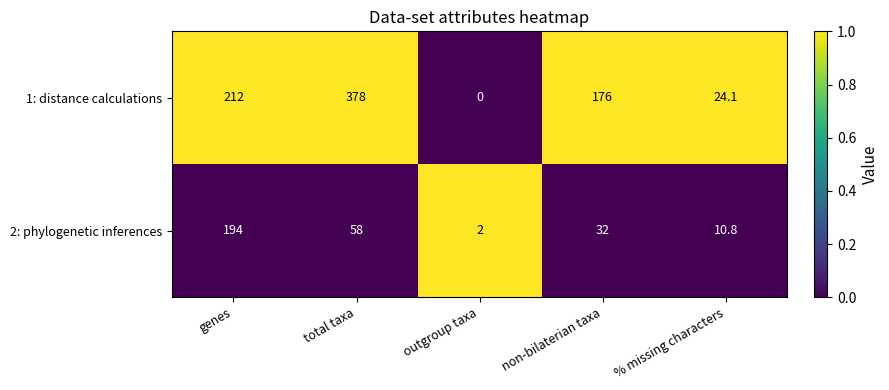

Rank the series by their maximum value, from highest to lowest.

1: distance calculations, 2: phylogenetic inferences